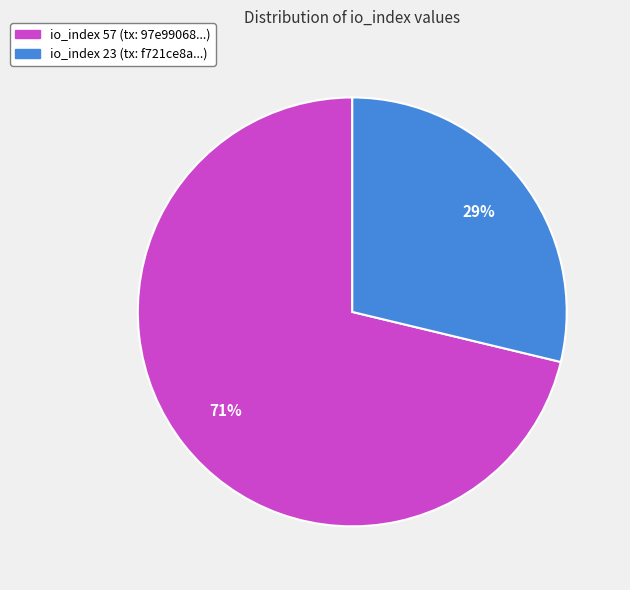

The io_index 57 (tx: 97e99068...) slice represents 60% of the pie. True or false?

False